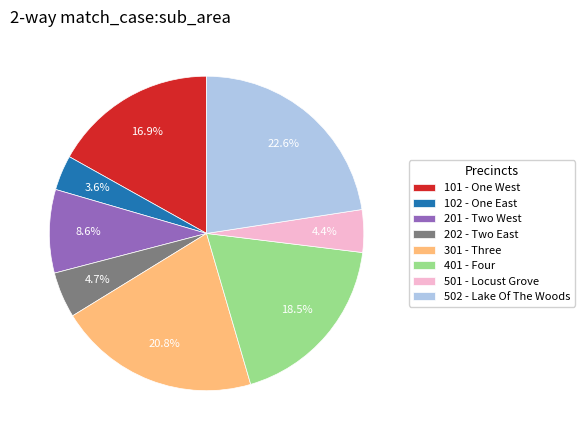

What percentage is the 502 - Lake Of The Woods slice, to the nearest percent?

23%